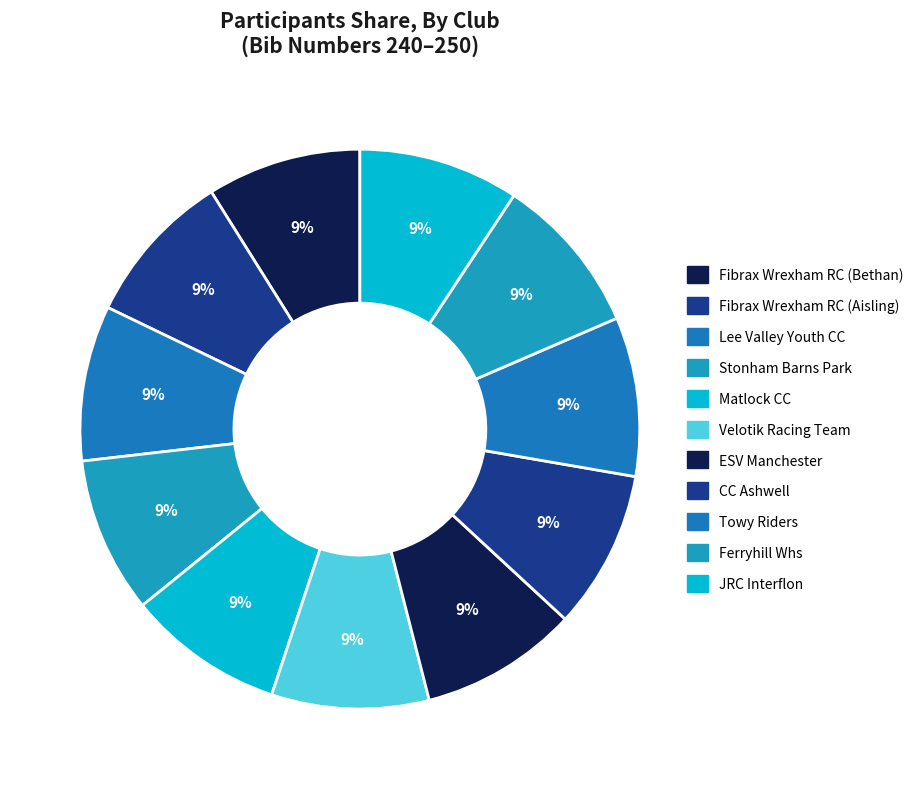

True or false: Lee Valley Youth CC accounts for 1% of the total.

False